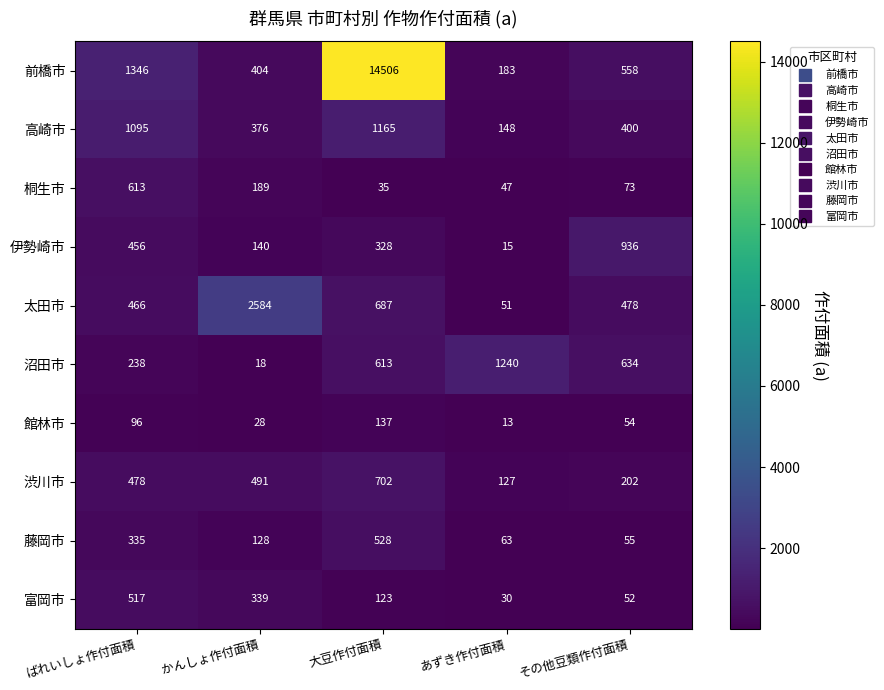

What is the total value across all series at かんしょ作付面積?

4697